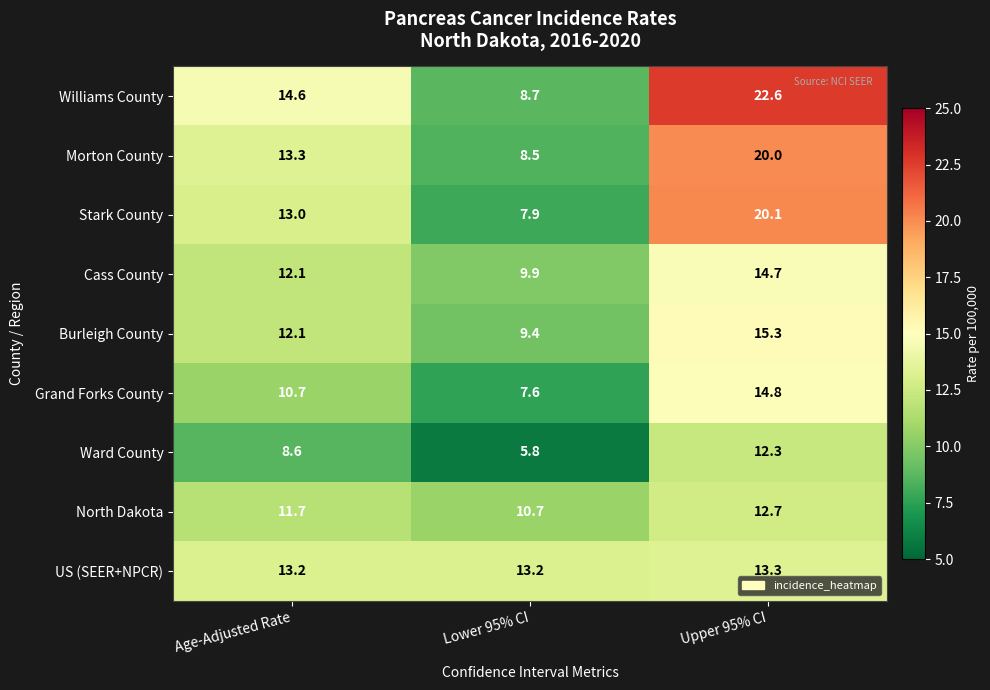

What is the spread (max minus min) of values at Lower 95% CI?

7.4